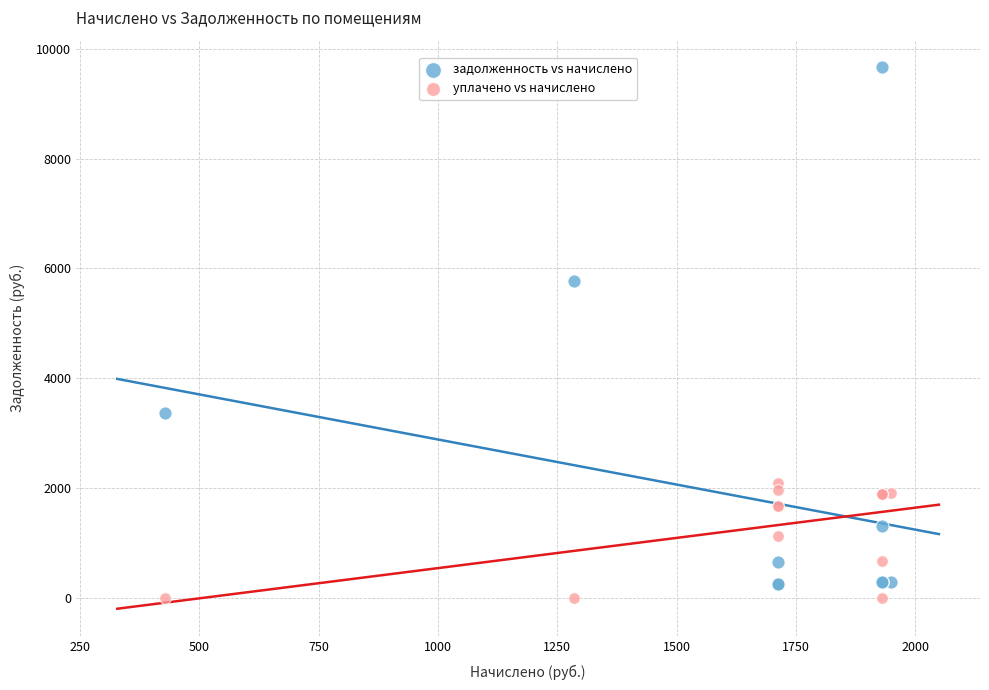

Which series contains the lowest Y value?

уплачено vs начислено